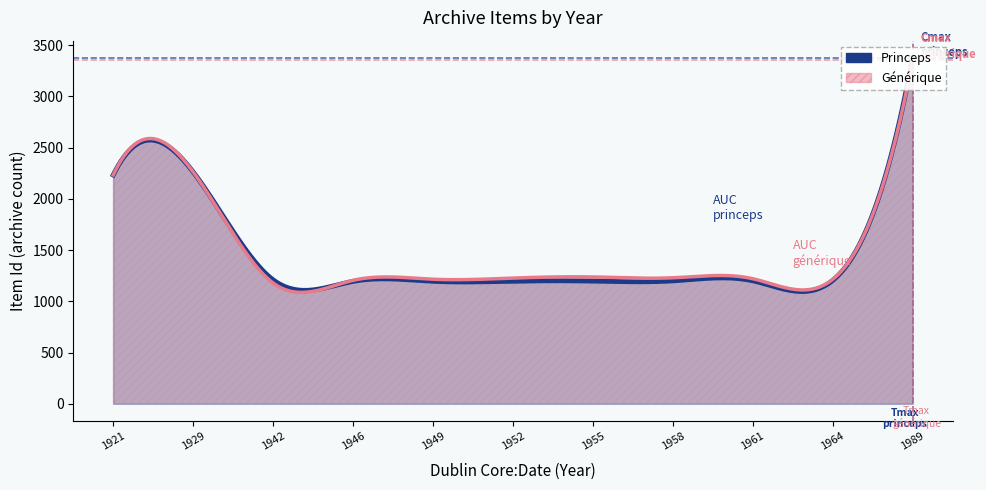

How many series are shown in this chart?

2